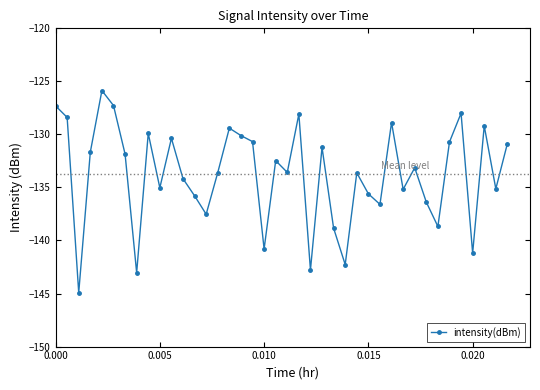

What is the value of the 40th point from the left?

-130.9